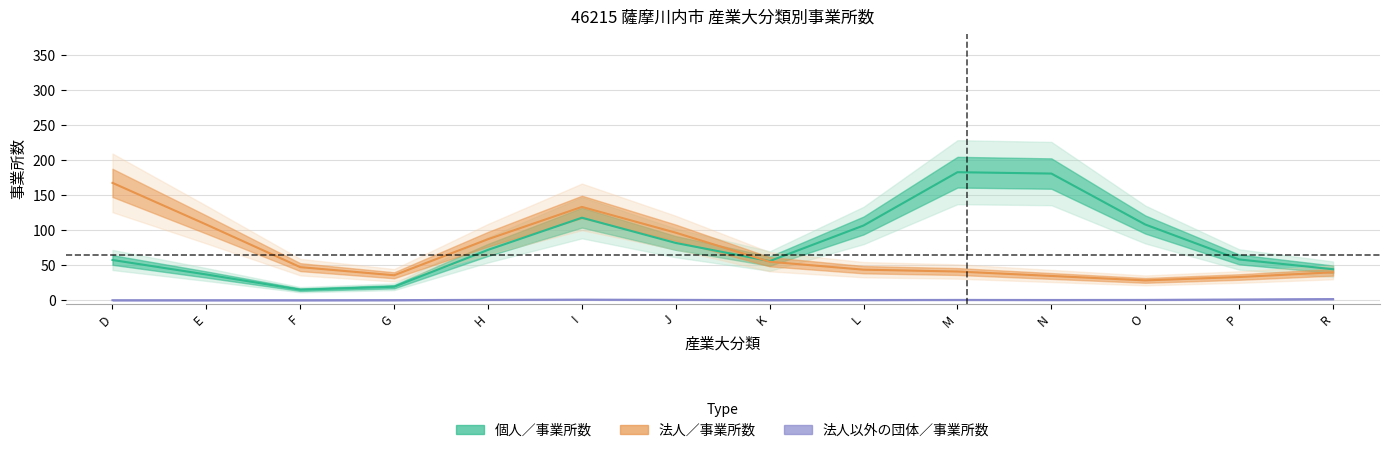

True or false: 法人以外の団体／事業所数 and 法人／事業所数 intersect in this chart.

False